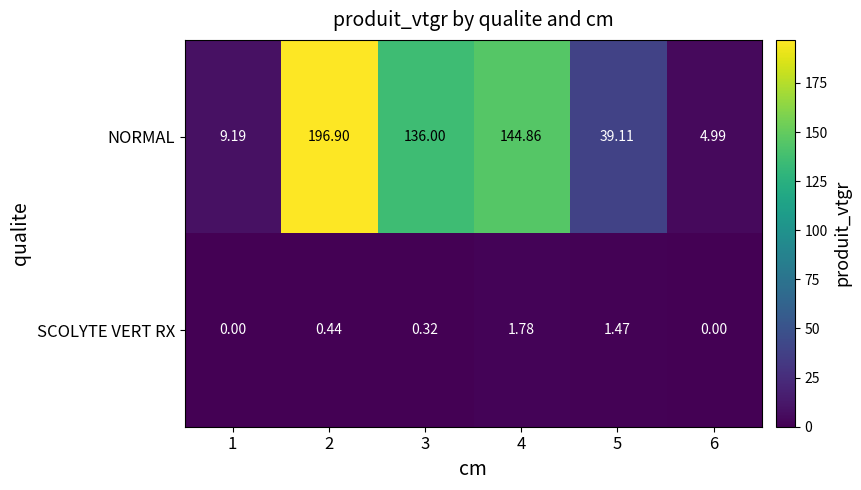

Rank the series by their maximum value, from lowest to highest.

SCOLYTE VERT RX, NORMAL